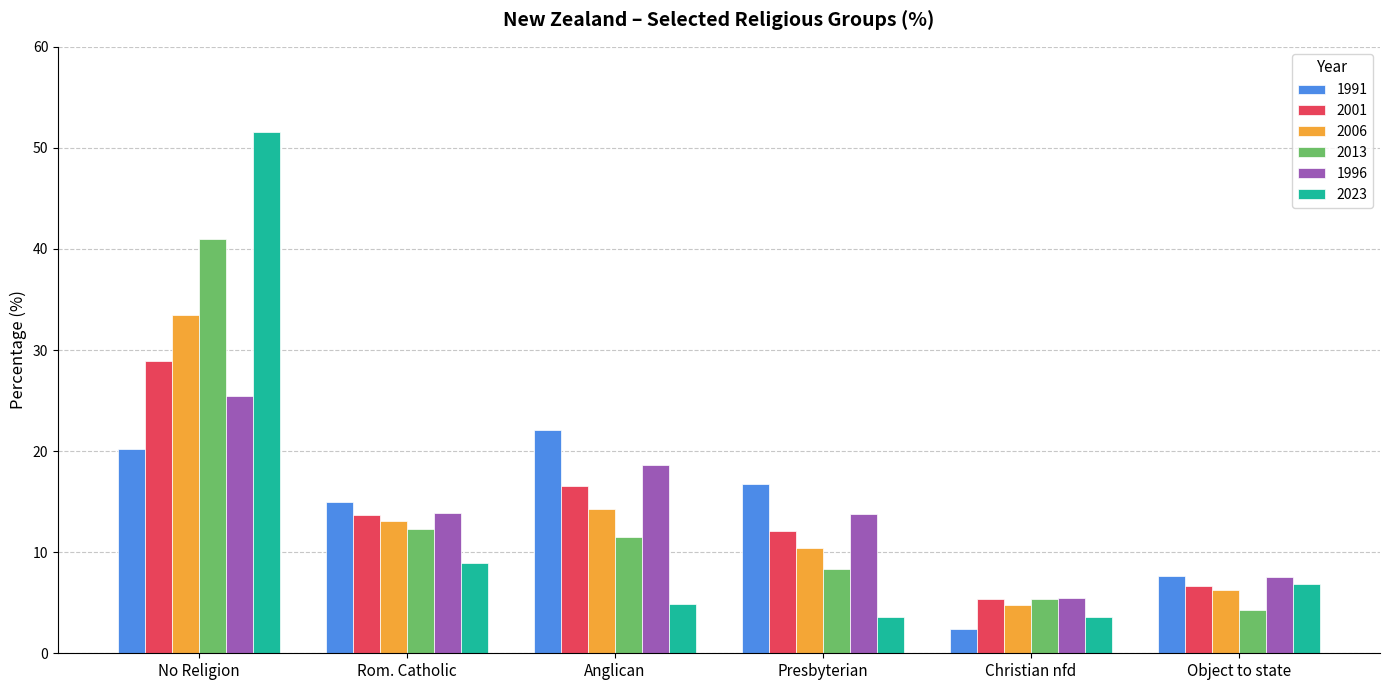

At how many categories does at least one series exceed 42?

1